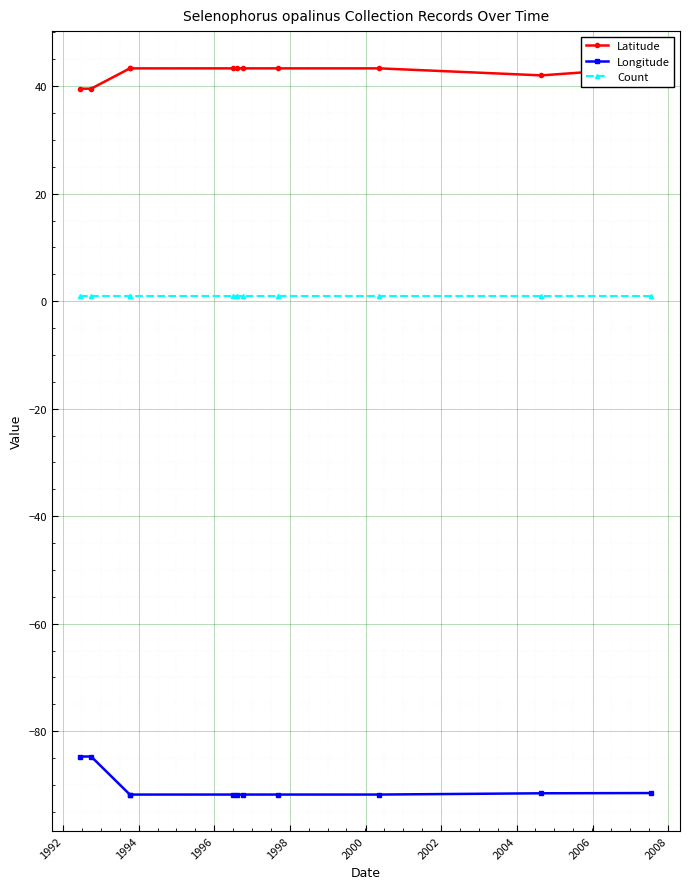

List the series in order of their overall mean, lowest first.

Longitude, Count, Latitude